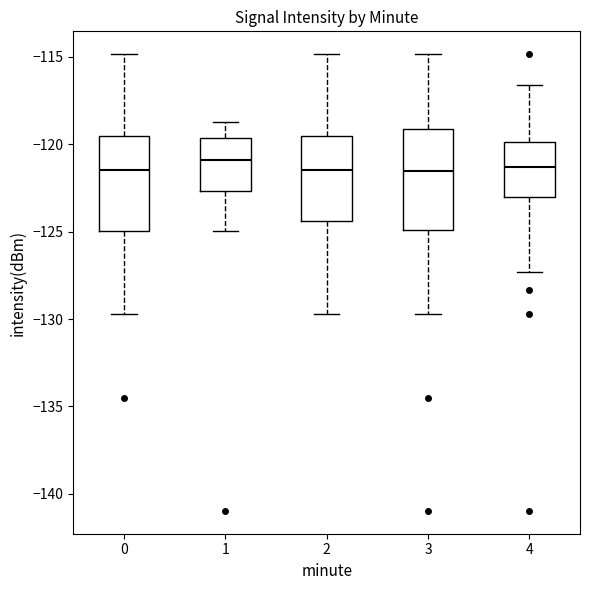

Reading left to right, transcribe this box plot: for each box, give where its median line is, the range the box spans, and where its two whiskers end, as read against the y-axis. The values are not printed on the chart, so give them approximately, as read against the axis.

0: median -121.5, box -125.0 to -119.5, whiskers -129.5 to -115.0
1: median -121.0, box -122.5 to -119.5, whiskers -125.0 to -118.5
2: median -121.5, box -124.5 to -119.5, whiskers -129.5 to -115.0
3: median -121.5, box -125.0 to -119.0, whiskers -129.5 to -115.0
4: median -121.5, box -123.0 to -120.0, whiskers -127.5 to -116.5